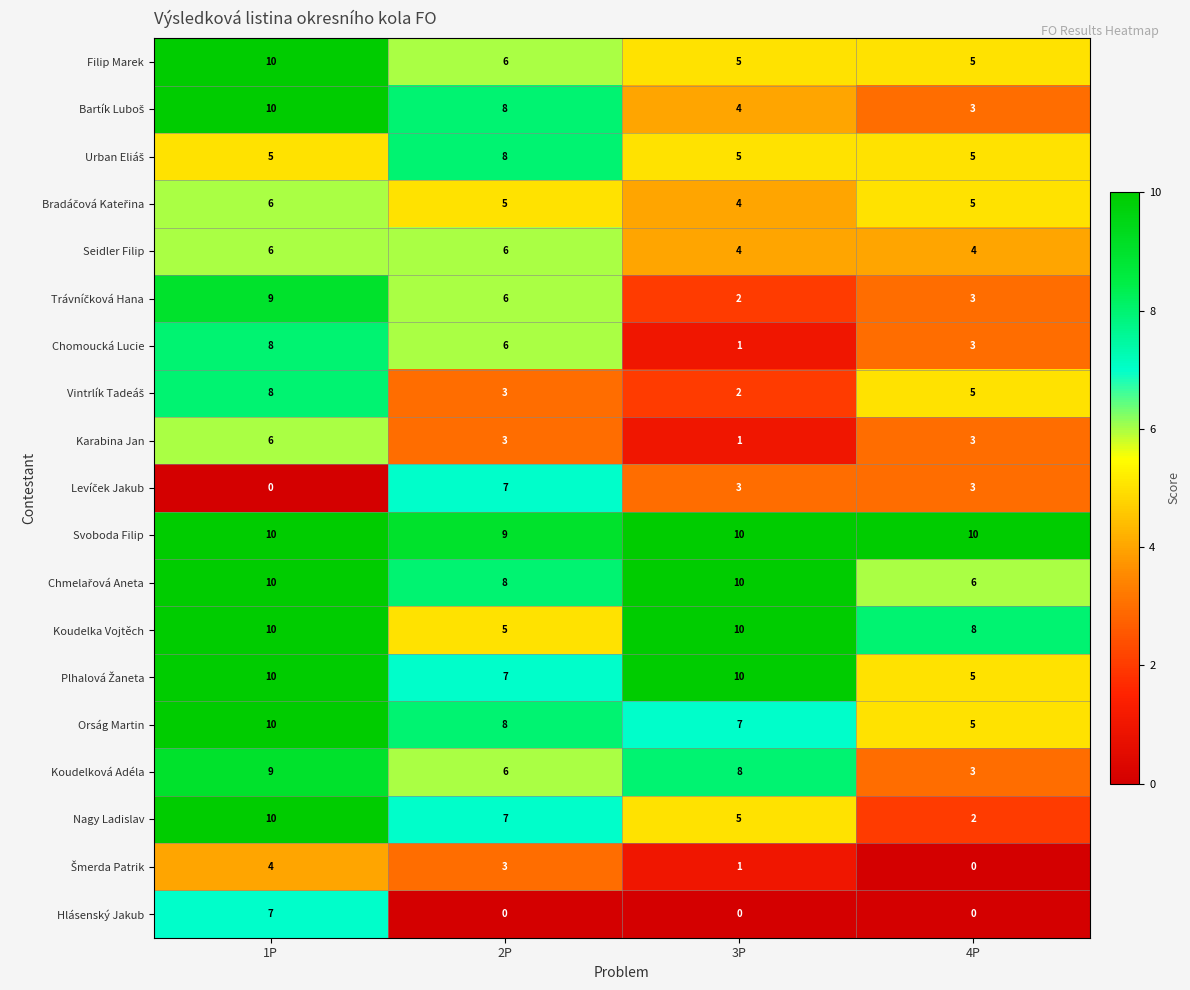

What is the total value across all series at 1P?

148